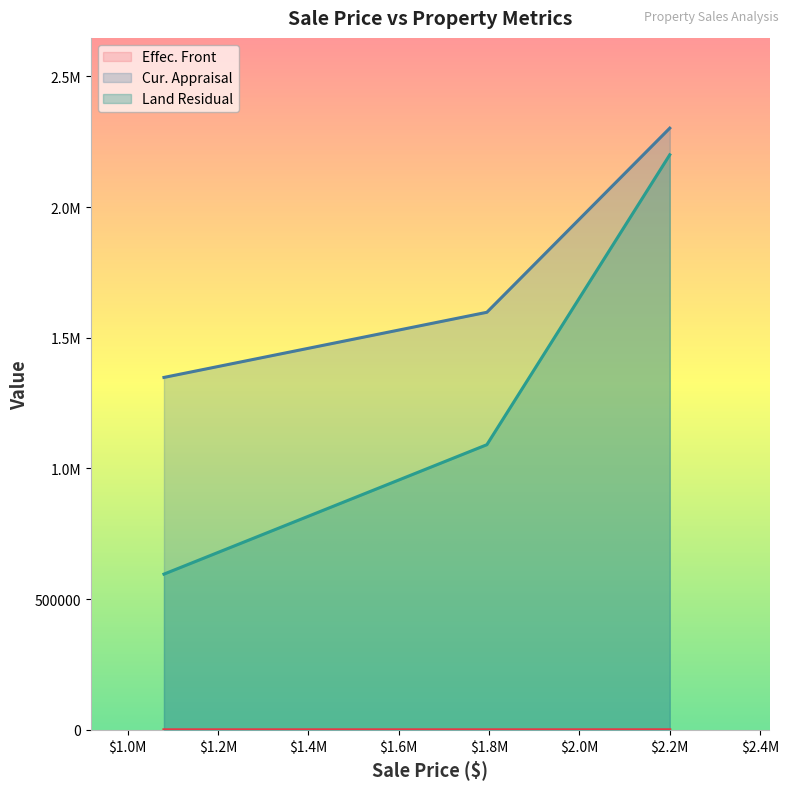

How many Land Residual values are between 595770 and 2200000?

3